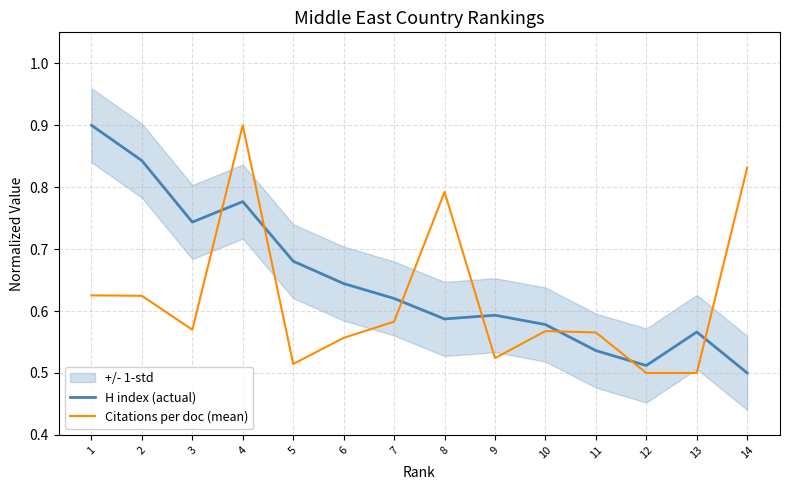

How many categories are shown in the chart?

14